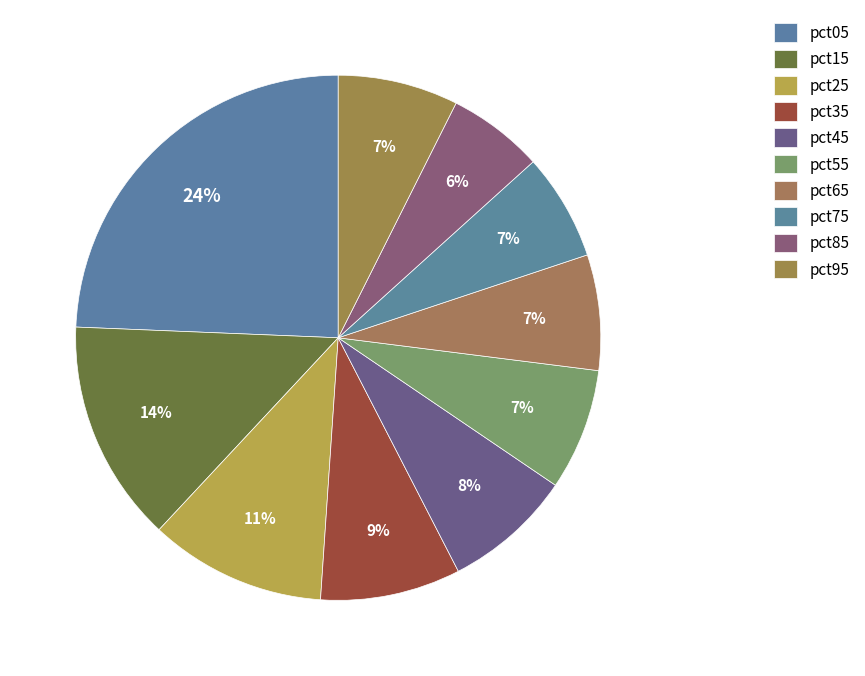

Rank the categories by value from highest to lowest.

pct05, pct15, pct25, pct35, pct45, pct55, pct95, pct65, pct75, pct85